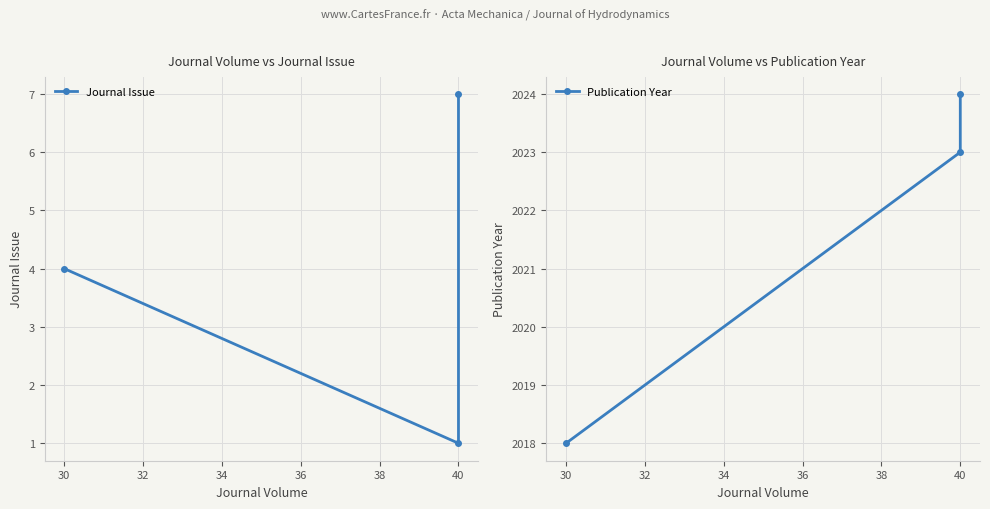

At how many categories does at least one series exceed 1014?

3